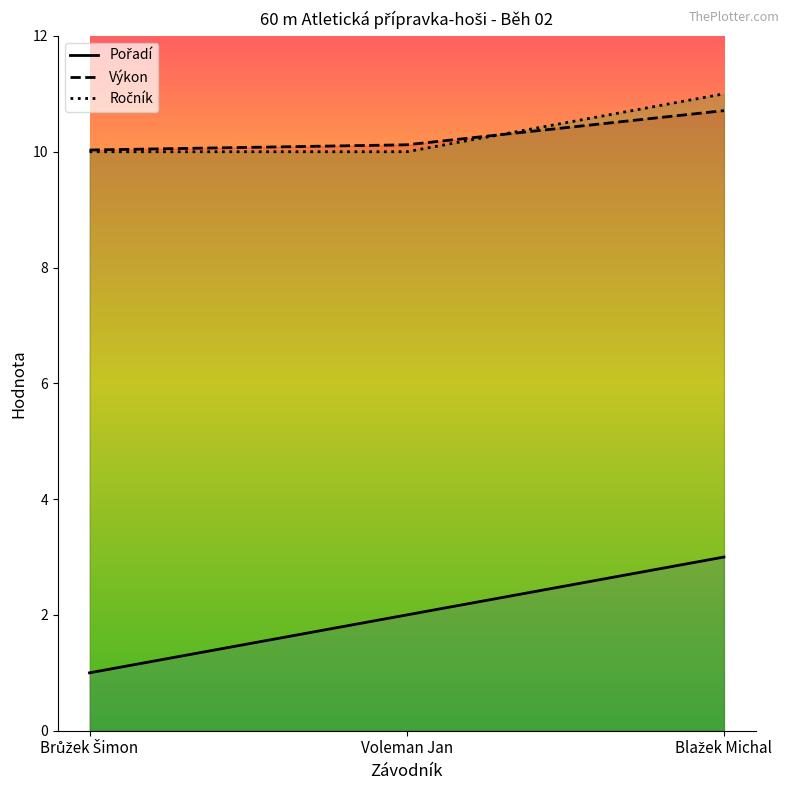

Is it true that Výkon equals 5.5 at Blažek Michal?

False